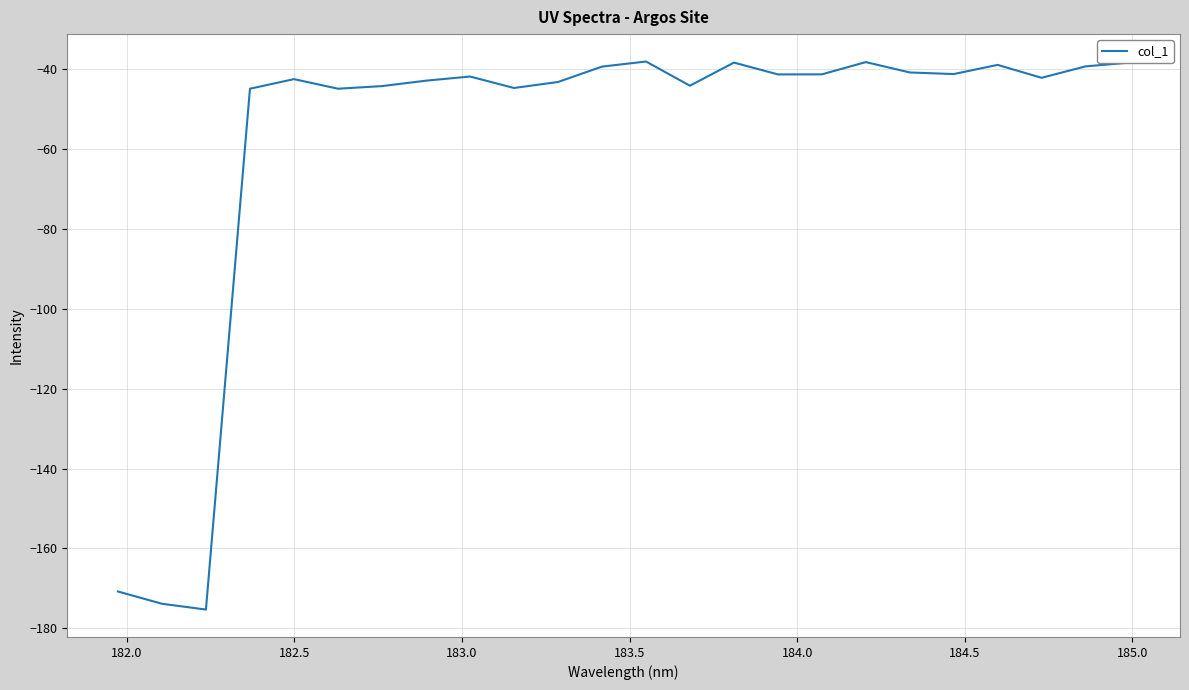

What is the difference between the maximum and minimum values?

137.3